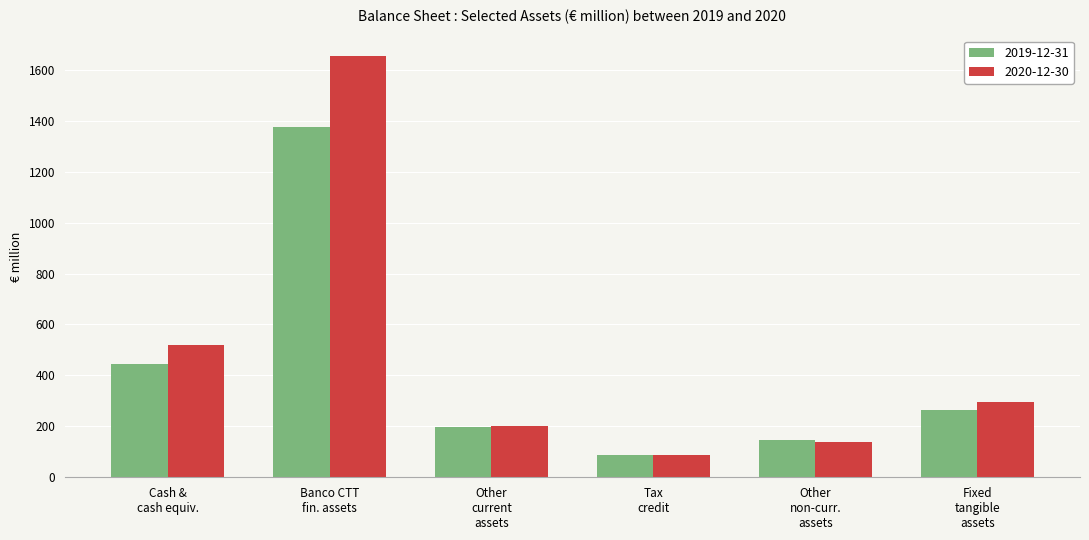

Rank the series by their maximum value, from highest to lowest.

2020-12-30, 2019-12-31